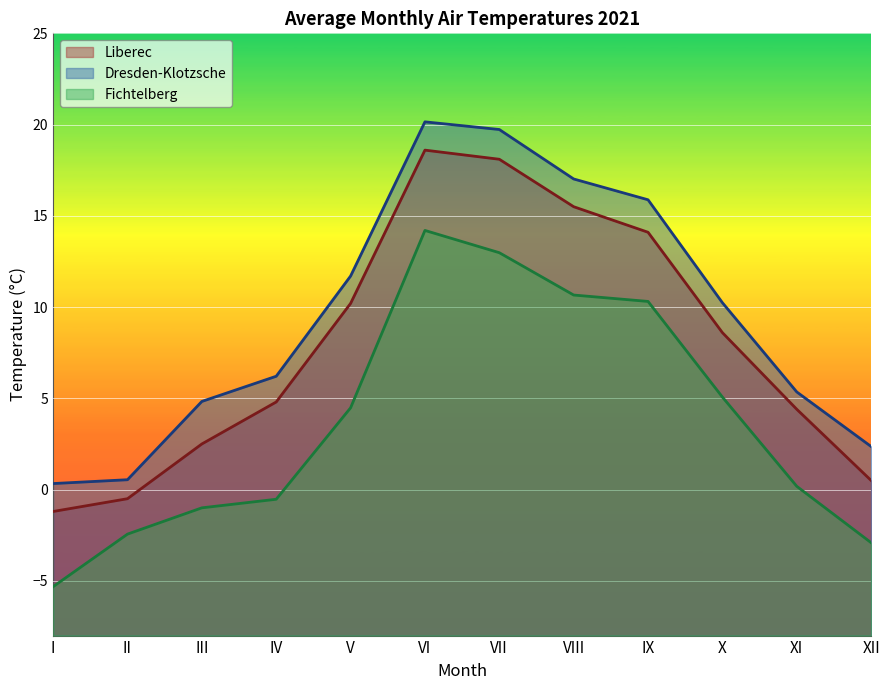

What is the minimum value shown in the chart?

-5.3